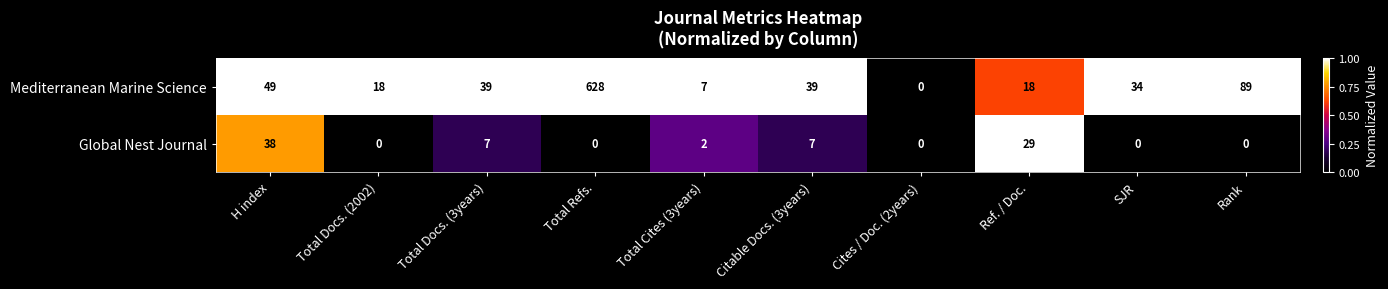

What is the difference between the Global Nest Journal values at Ref. / Doc. and Citable Docs. (3years)?

22